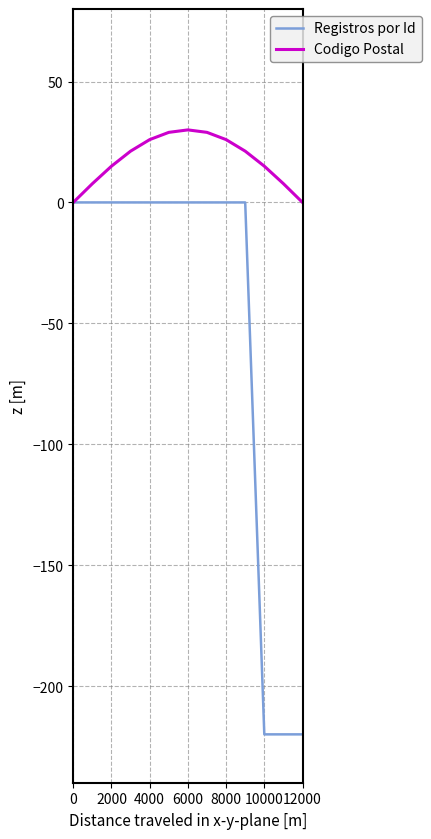

What is the highest value of the Codigo Postal series?

30.0